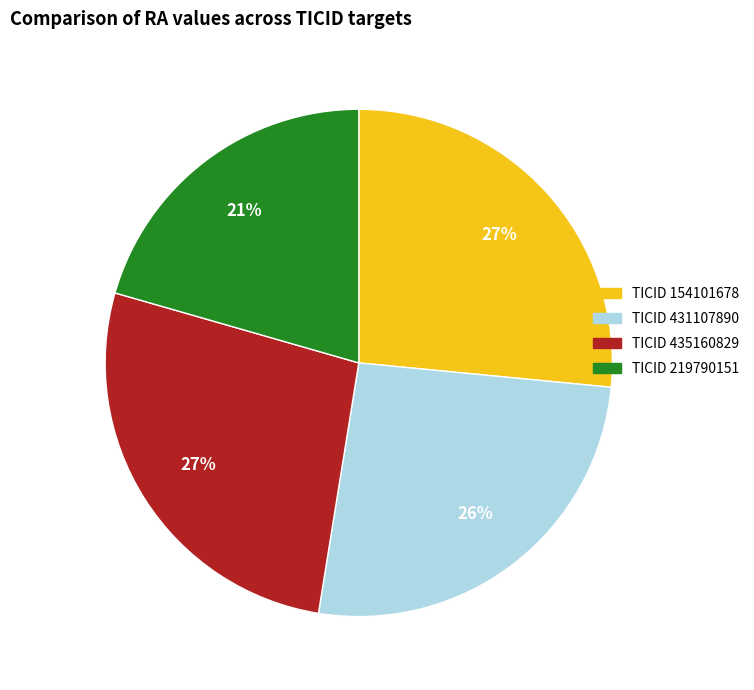

To the nearest percent, what is the average slice percentage?

25%